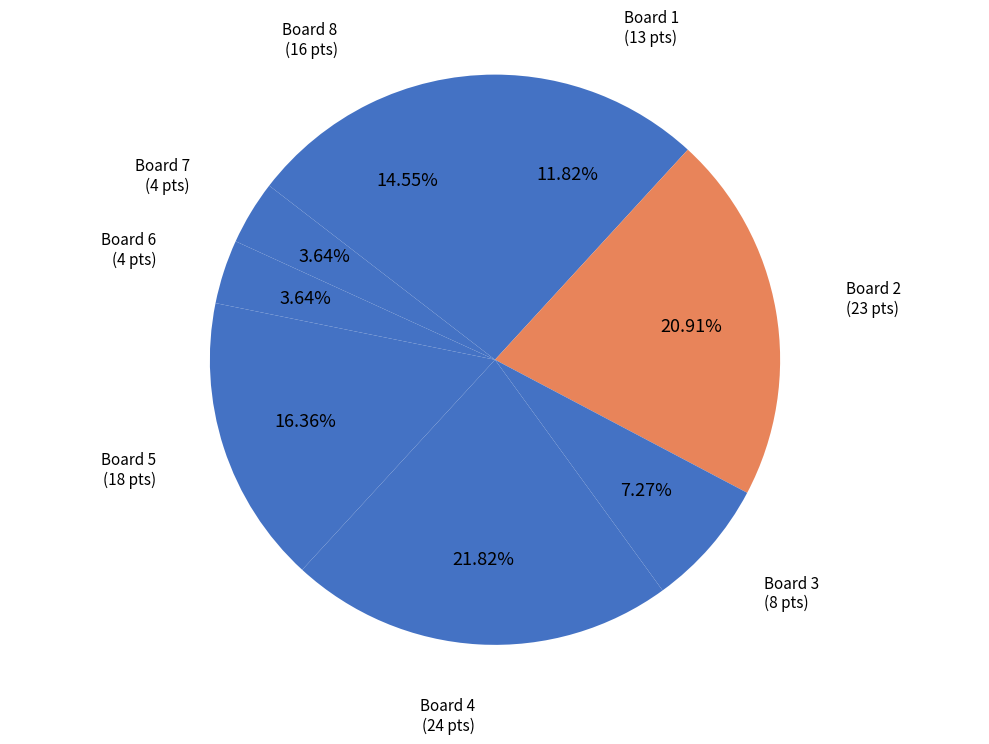

Between Board 7 and Board 3, which is larger?

Board 3